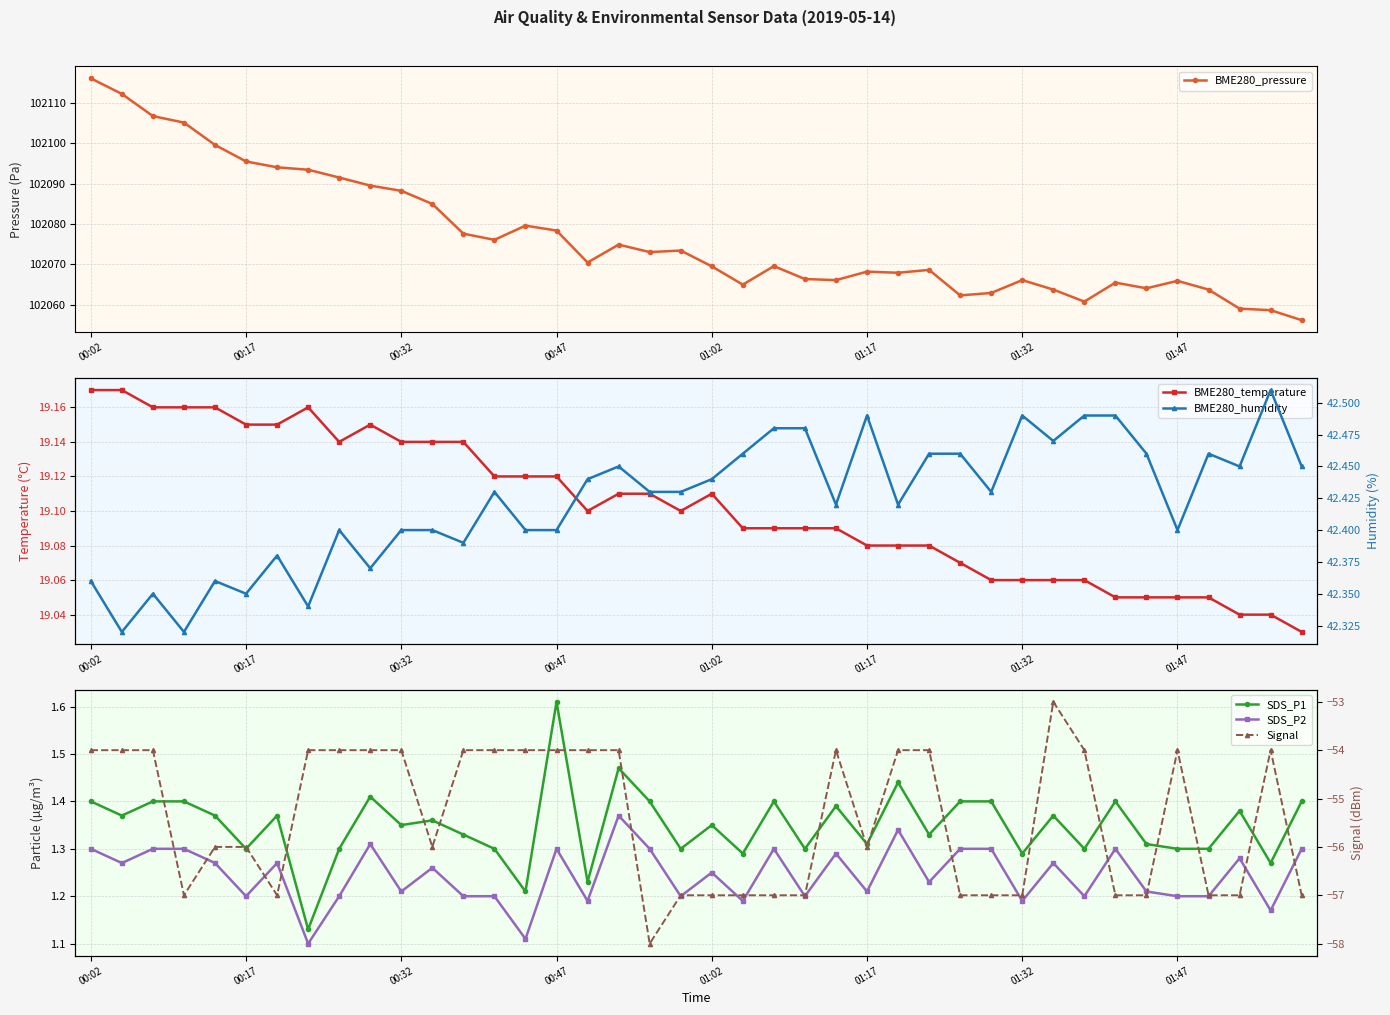

What is the value of the SDS_P1 point at the 40th from the left?

1.4